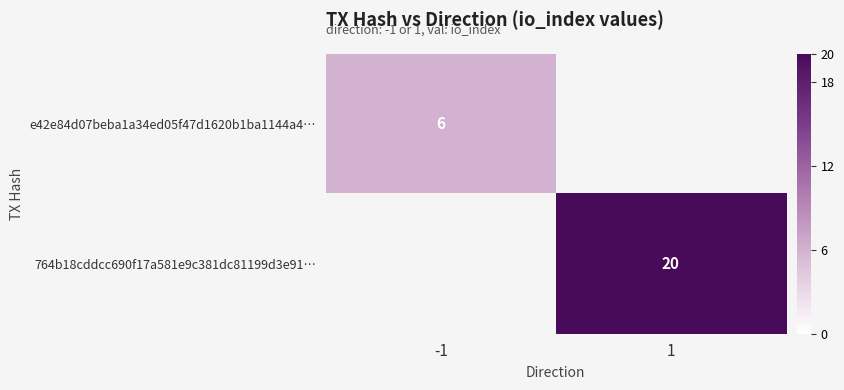

The value of 764b18cddcc690f17a581e9c381dc81199d3e91… at 1 is 20. True or false?

True